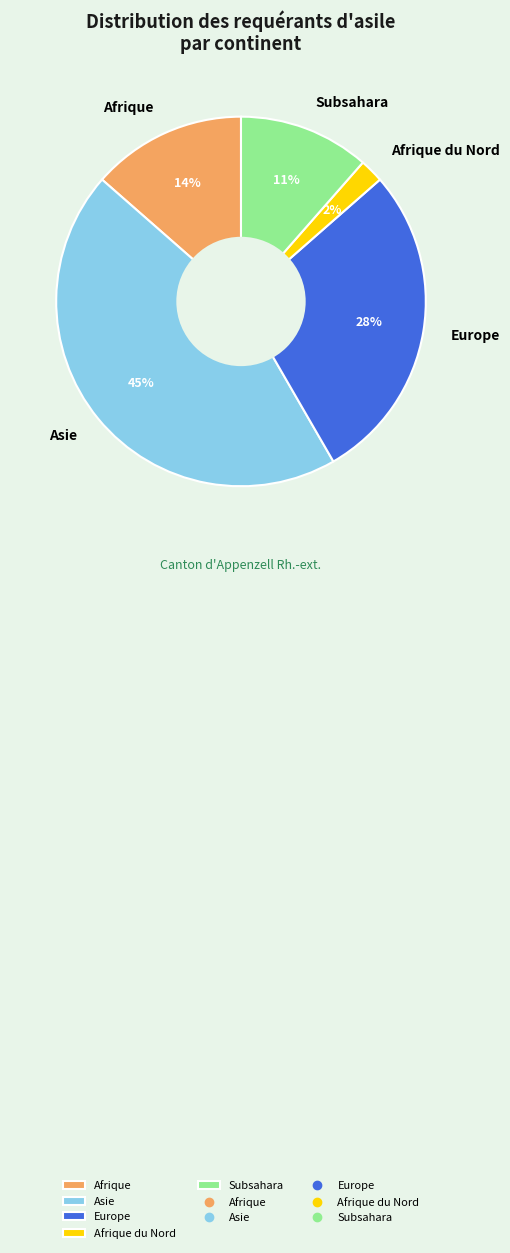

True or false: Europe accounts for 28% of the total.

True